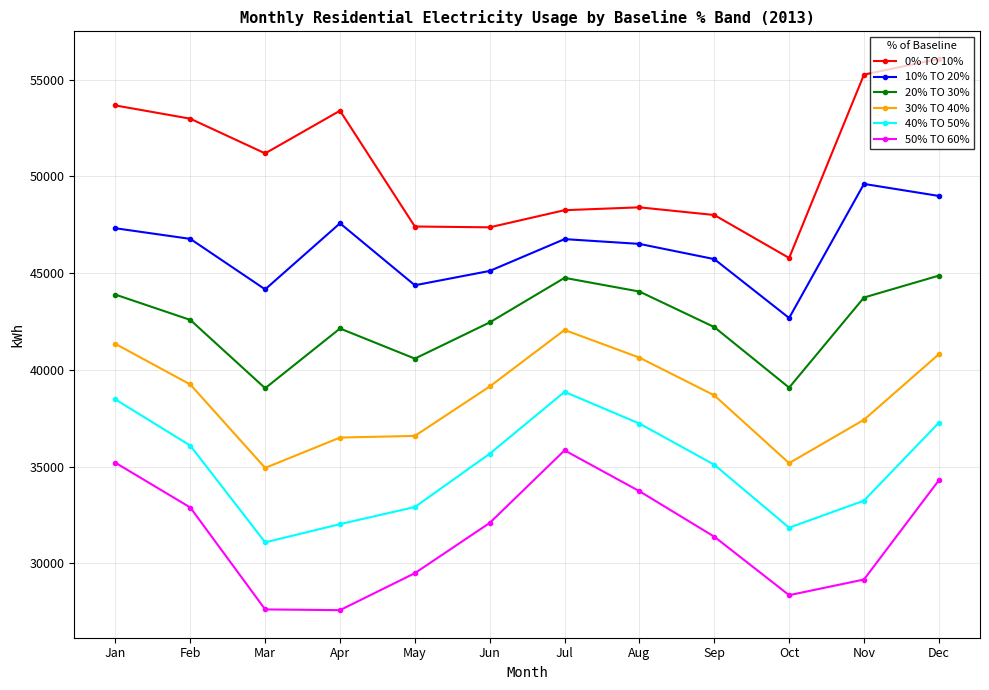

Between Sep and Oct, which series saw the biggest shift?

30% TO 40%